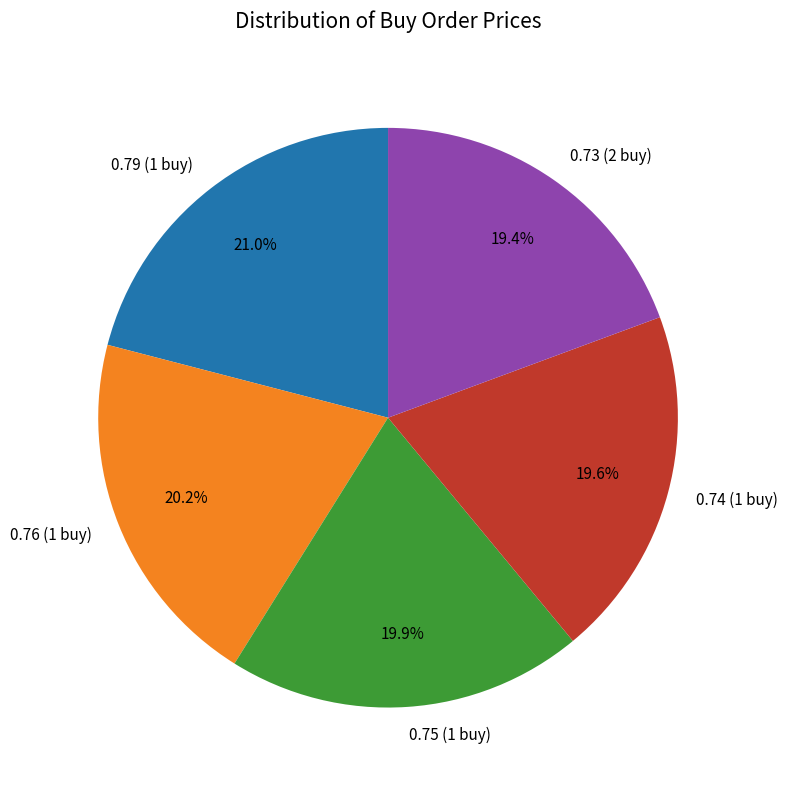

Is it true that 0.79 (1 buy) is 10% of the pie?

False